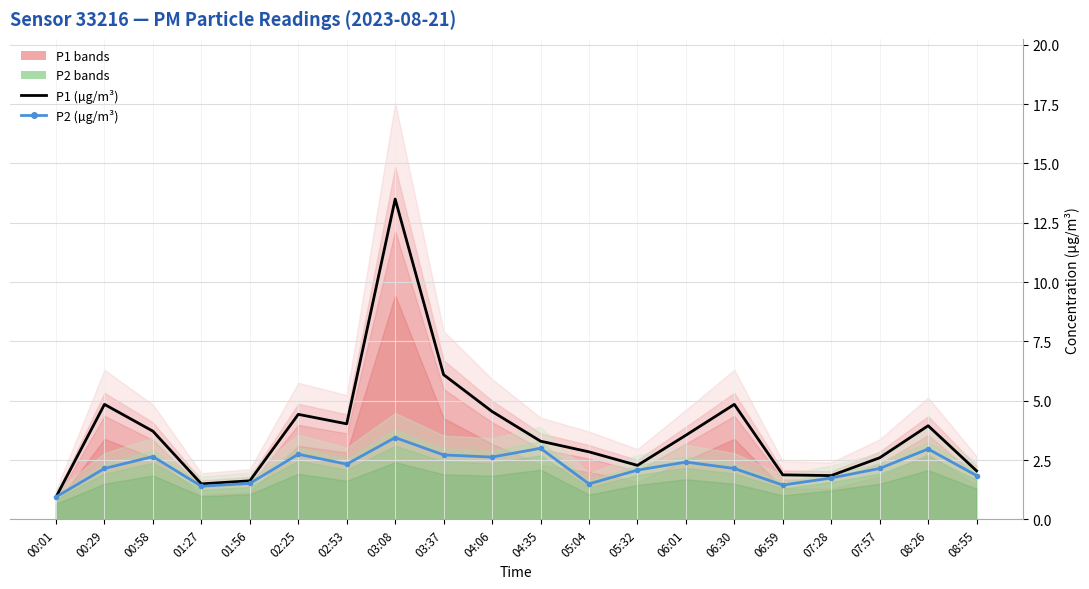

Reading left to right, what are all the values shown in this chart?

P1 (µg/m³): 00:01=0.9	00:29=4.8	00:58=3.7	01:27=1.5	01:56=1.6	02:25=4.4	02:53=4.0	03:08=13.5	03:37=6.1	04:06=4.5	04:35=3.3	05:04=2.9	05:32=2.3	06:01=3.5	06:30=4.8	06:59=1.9	07:28=1.9	07:57=2.6	08:26=4.0	08:55=2.0
P2 (µg/m³): 00:01=0.9	00:29=2.1	00:58=2.6	01:27=1.4	01:56=1.5	02:25=2.8	02:53=2.3	03:08=3.5	03:37=2.7	04:06=2.6	04:35=3.0	05:04=1.5	05:32=2.1	06:01=2.4	06:30=2.1	06:59=1.4	07:28=1.8	07:57=2.1	08:26=3.0	08:55=1.9